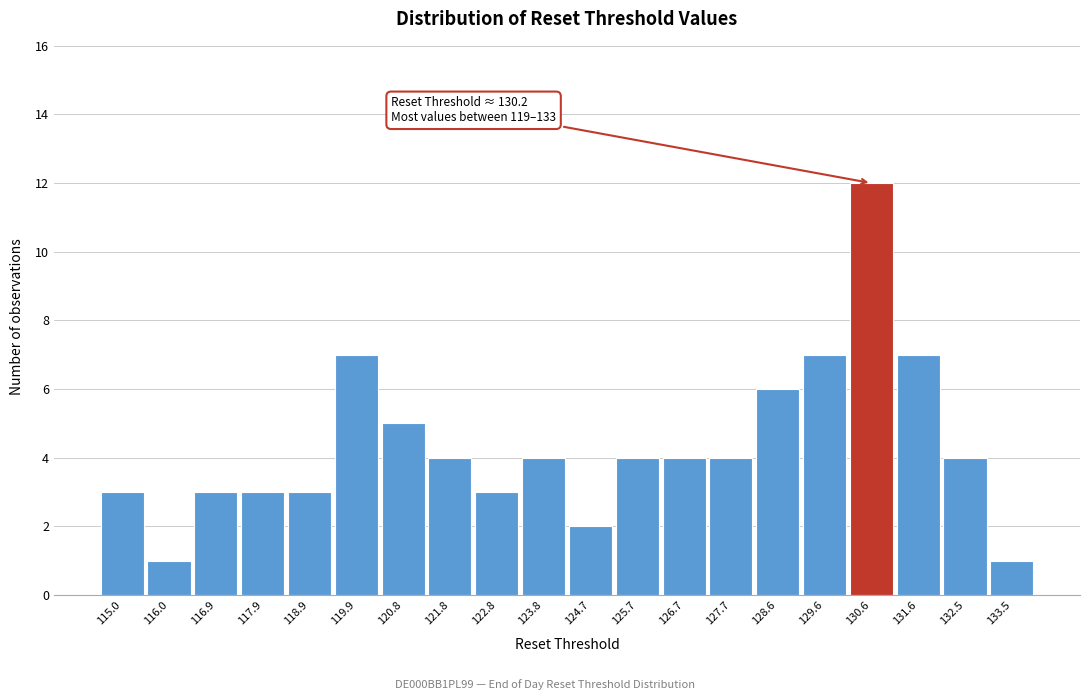

Which range on the x-axis has the tallest bar?

130.1 to 131.1